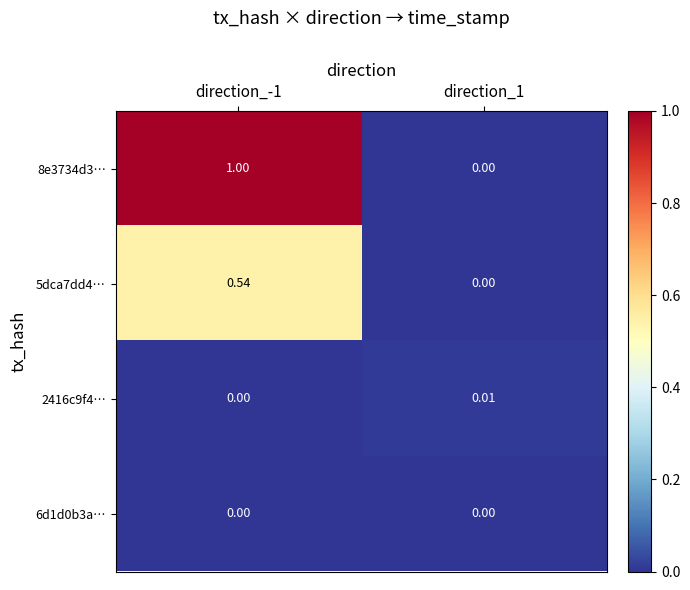

How many series are shown in this chart?

4